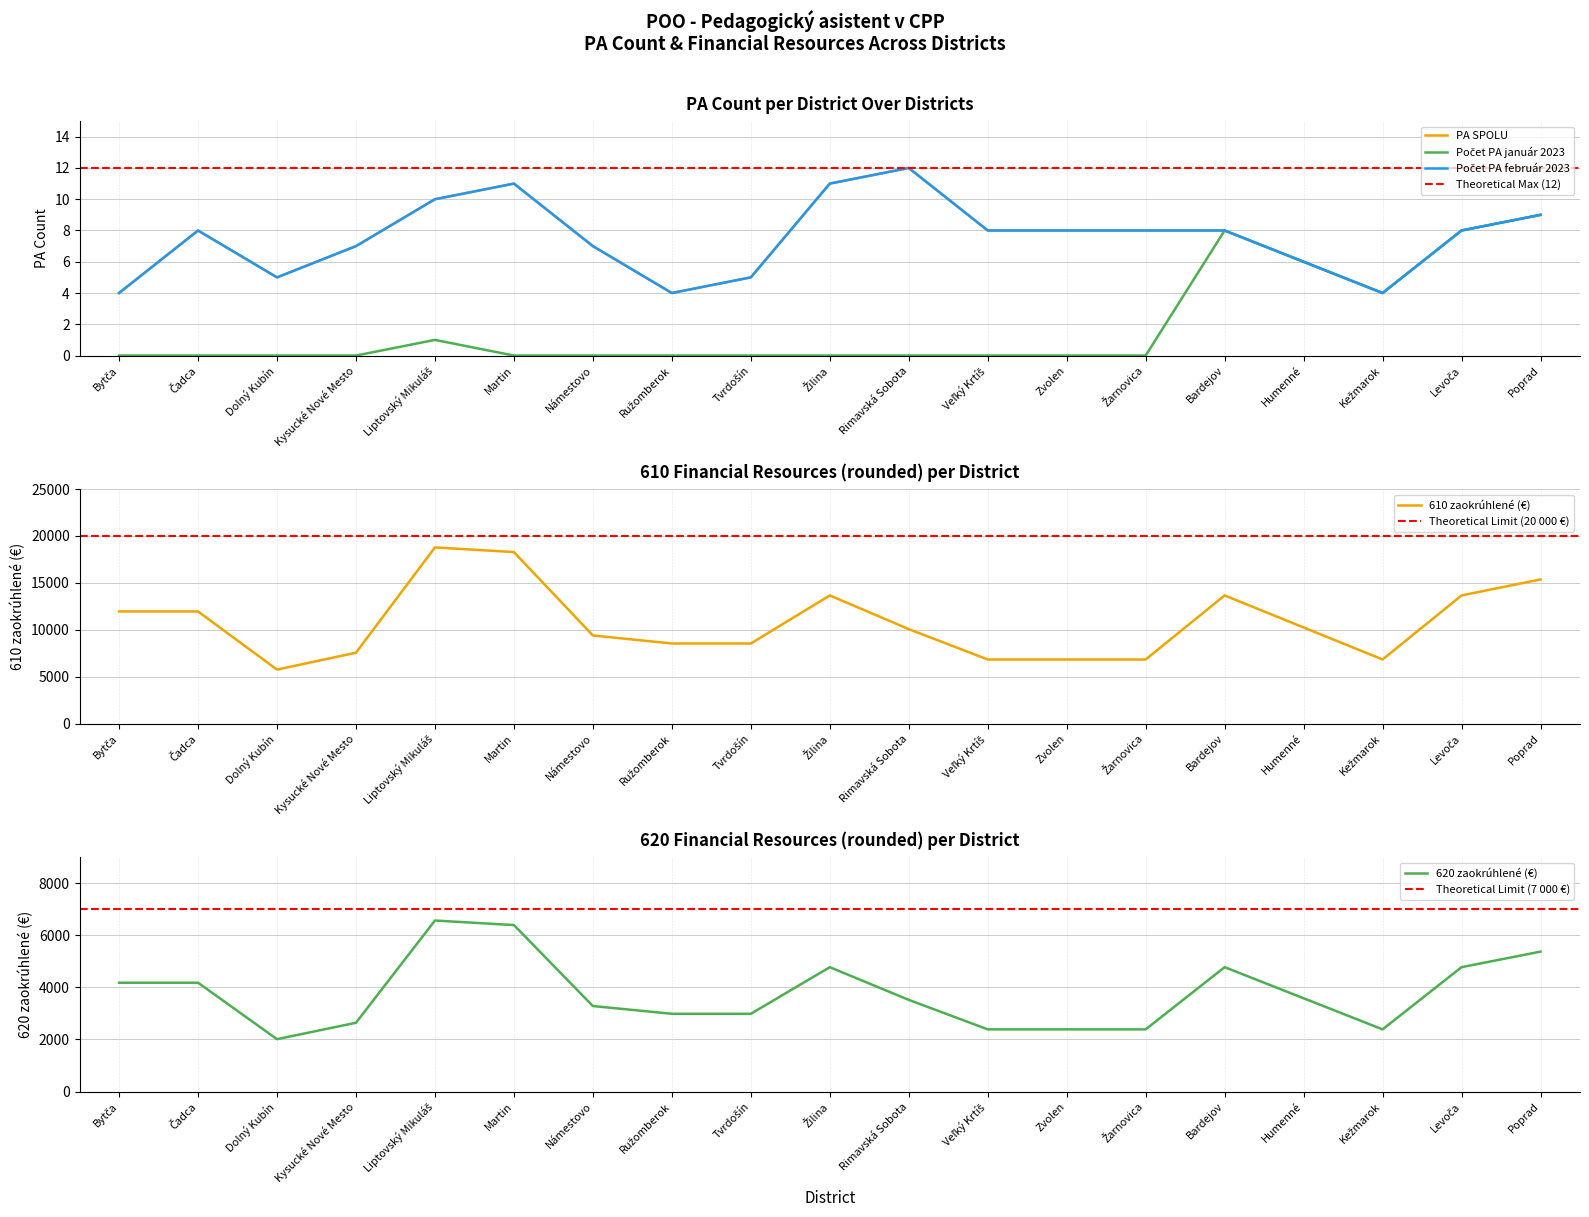

Where is the first local minimum for 610 zaokrúhlené?

Dolný Kubín